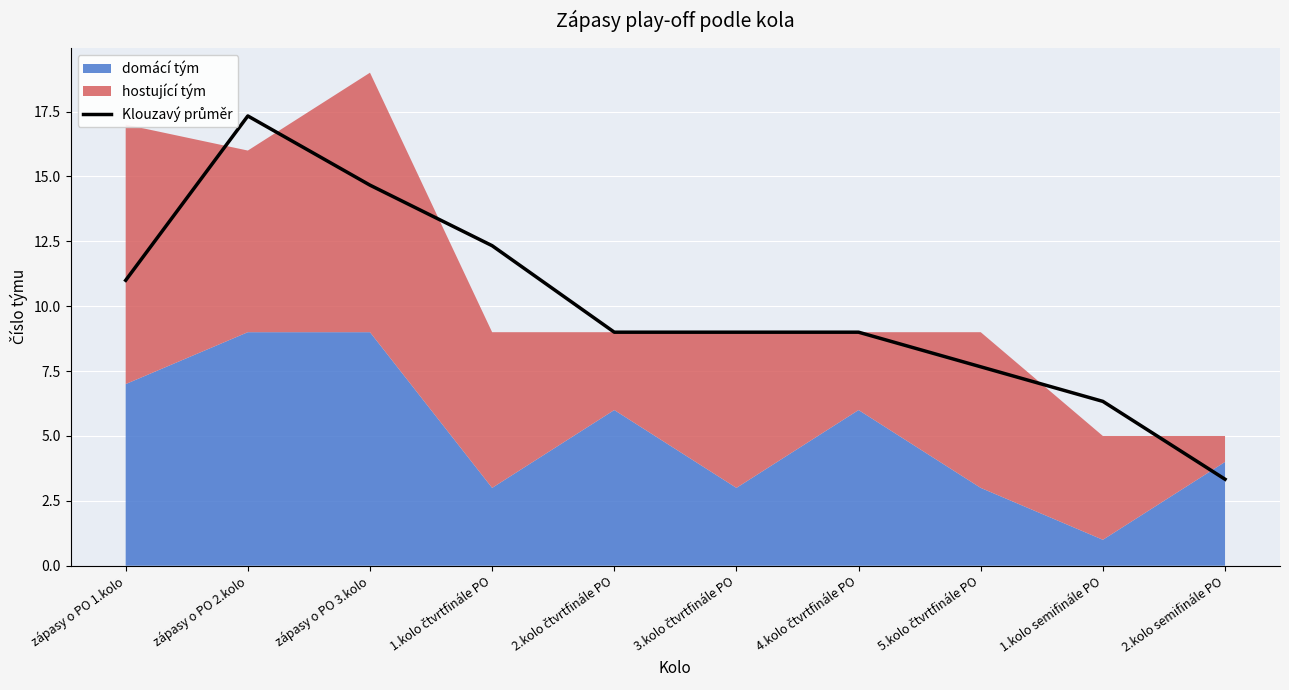

How many lines are shown in the chart?

1